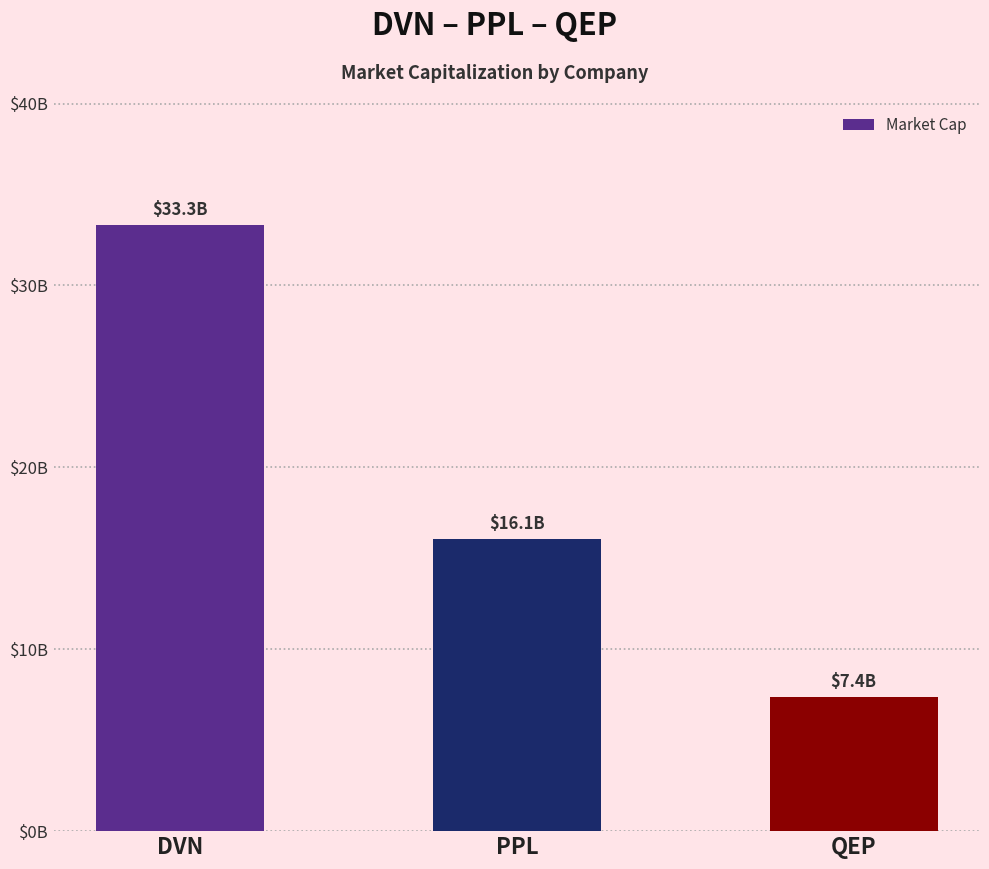

Count the values in the range 7393777309 to 33336630000.

3